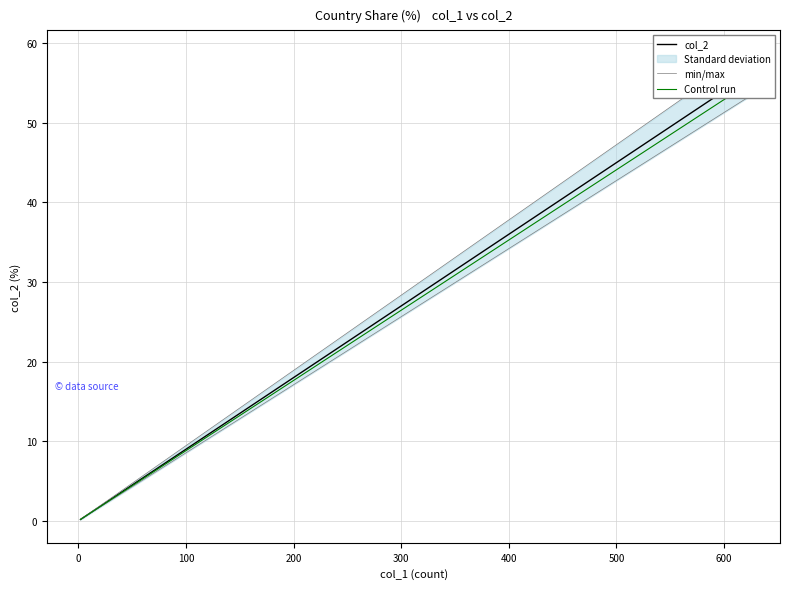

Which series has the largest total across all categories?

min/max